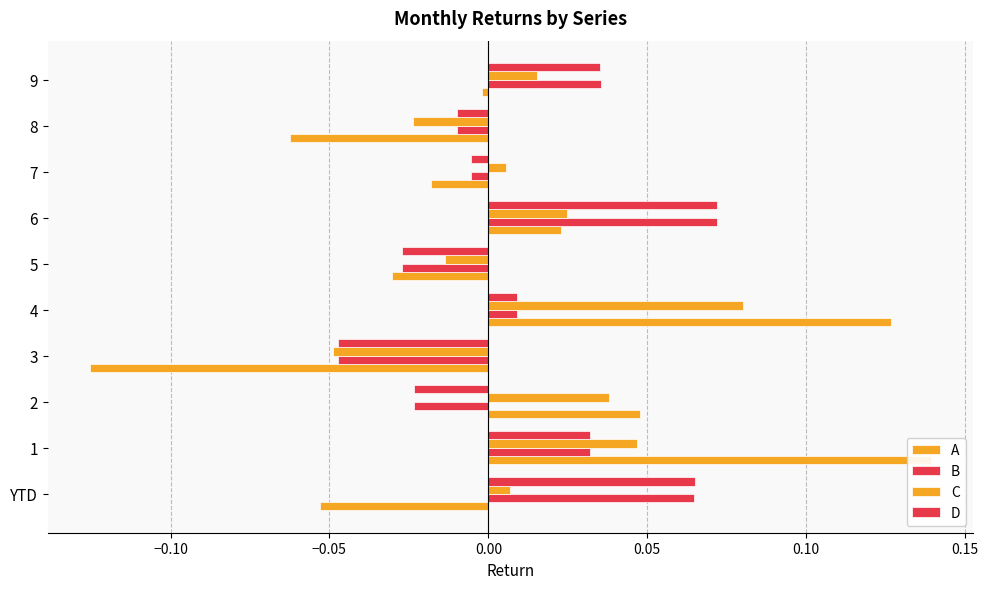

How many values in A are below zero?

6